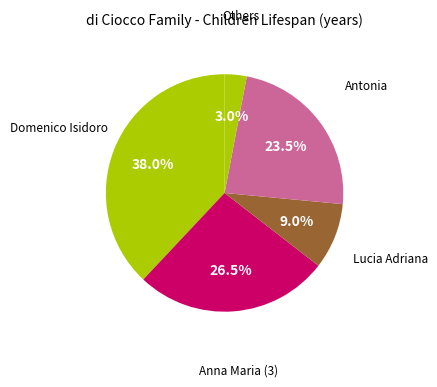

How many slices are in this pie chart?

5